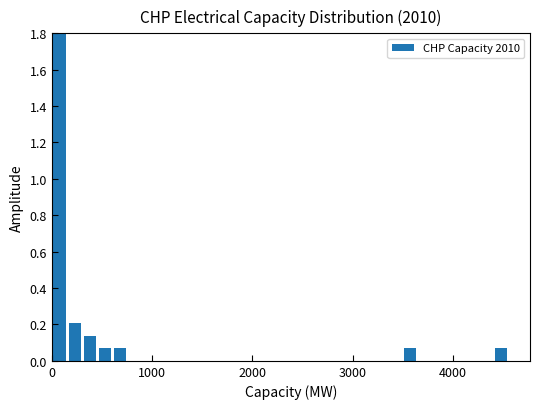

Read against the x-axis, roughly where is the centre of the tallest bar?

100